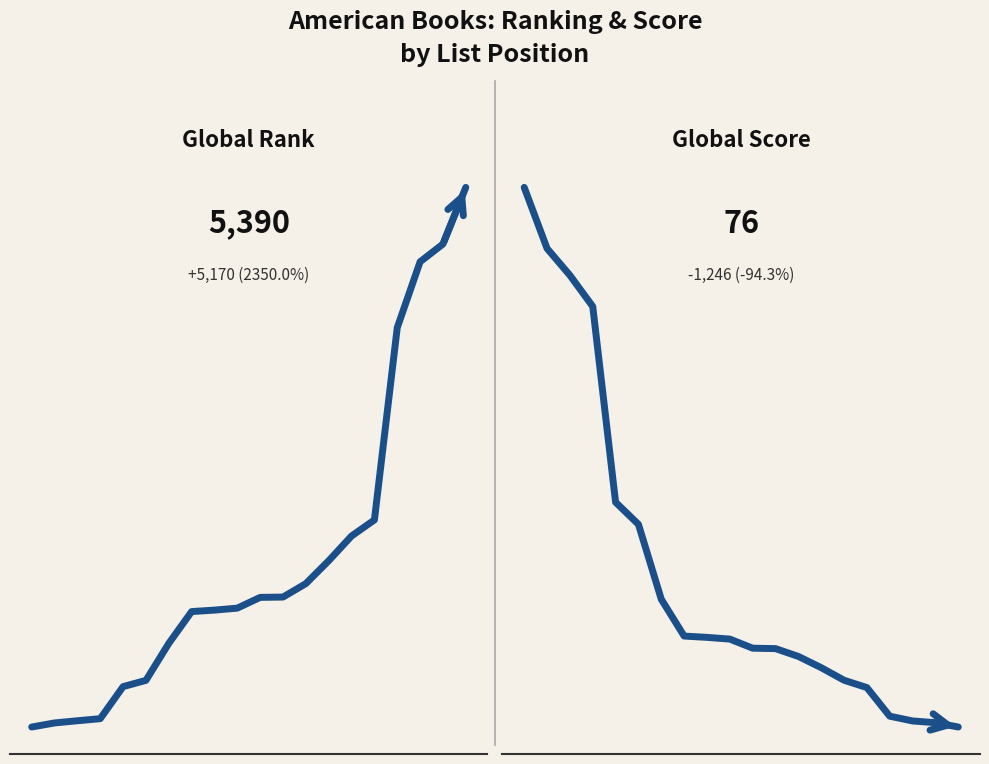

Is the value of Global Score at 10.0 greater than the value of Global Rank at 11?

No